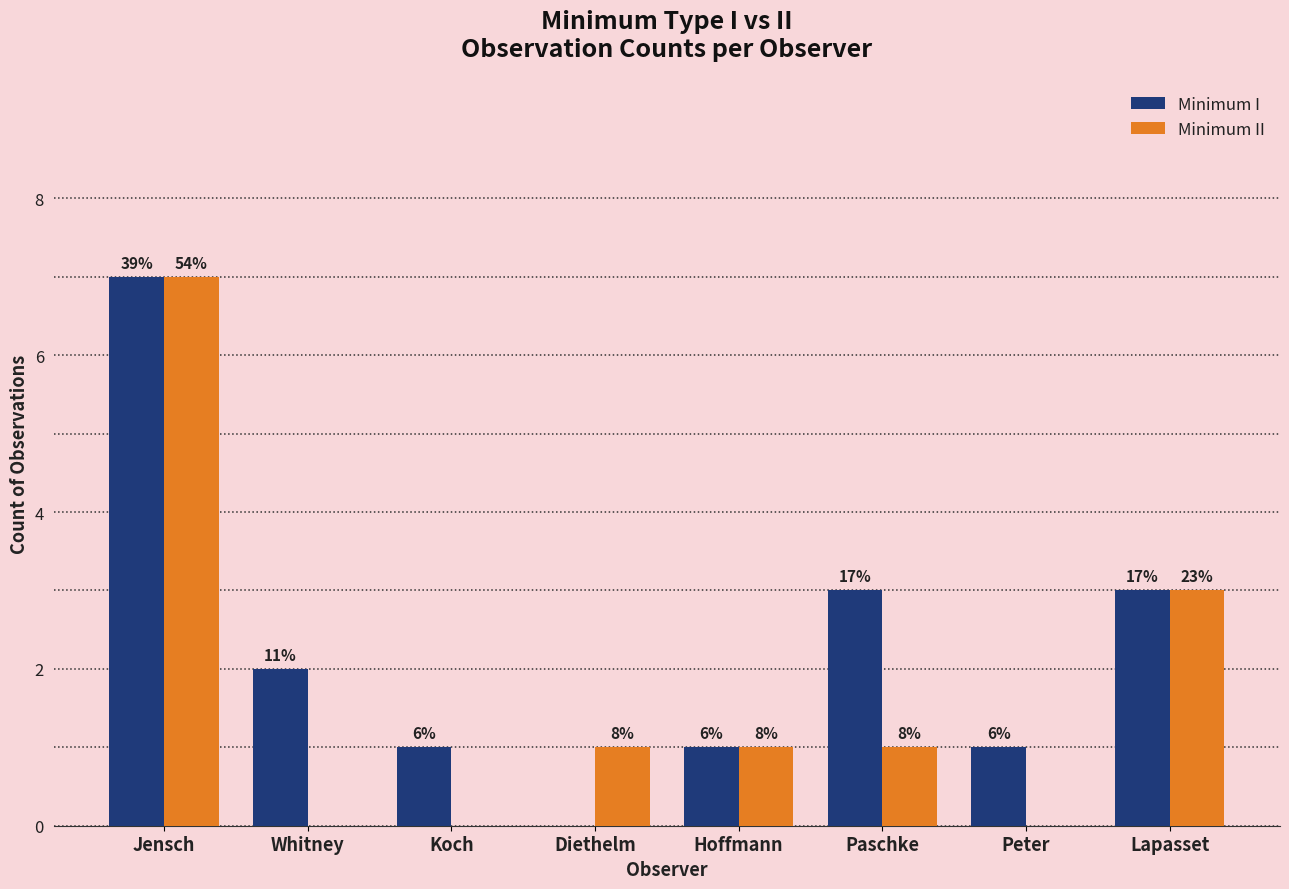

How many groups of bars are there?

8